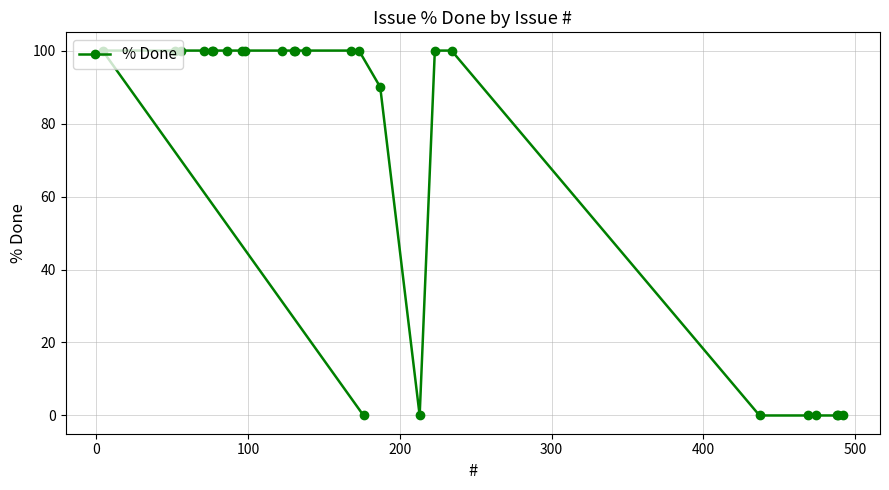

What is the greatest value displayed?

100